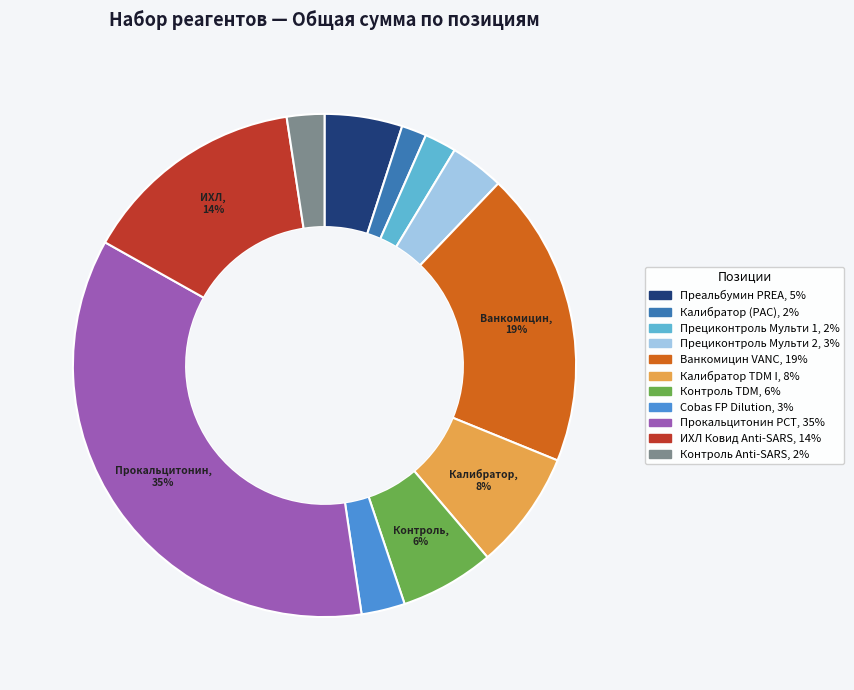

Combined, do Калибратор TDM I and Ванкомицин VANC account for over 50%?

No